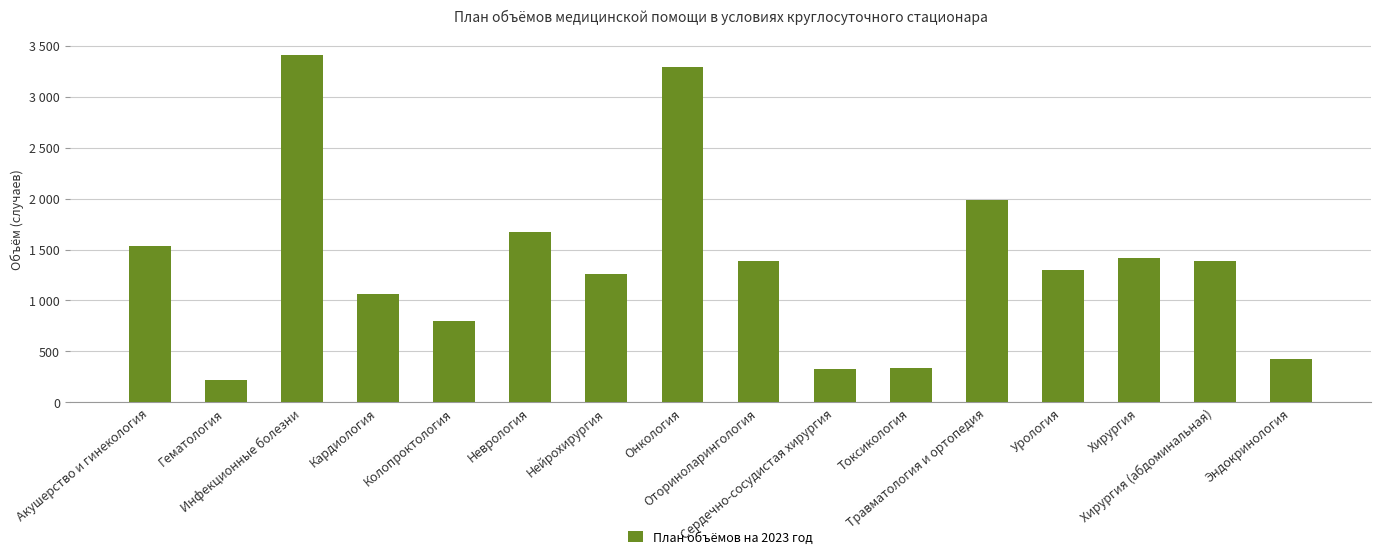

What is the minimum value shown in the chart?

224